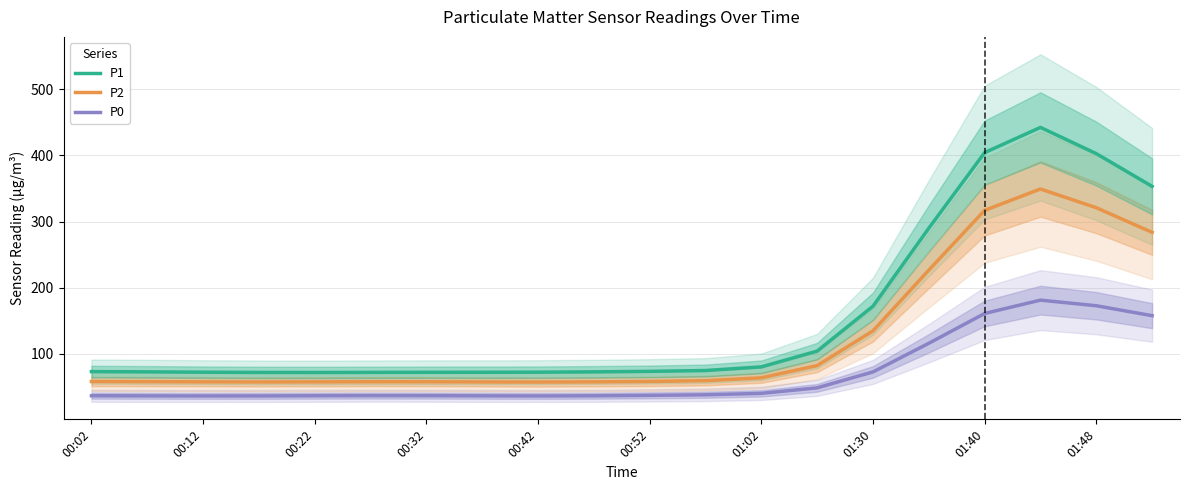

What are all the series names shown in the legend?

P1, P2, P0